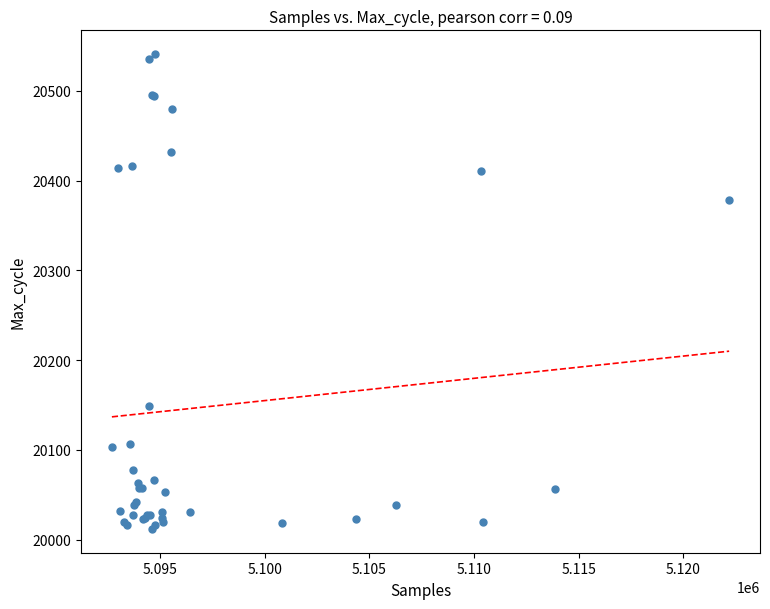

What Y value in the scatter plot is closest to 20276?

20379